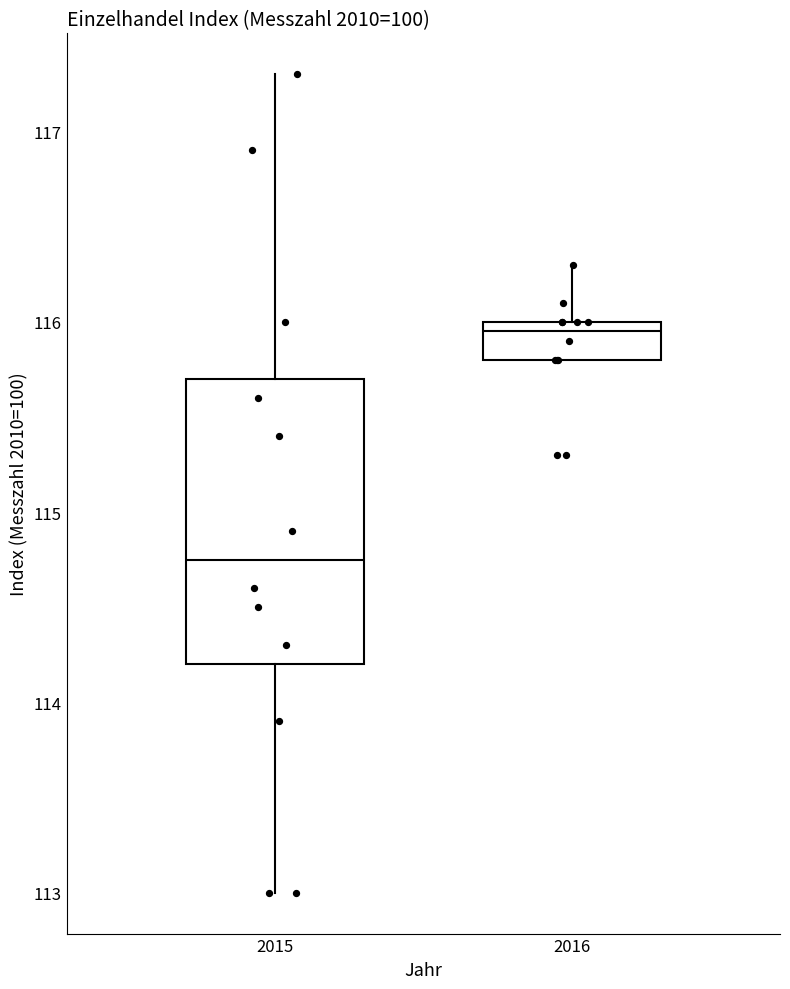

Where is the upper edge of the box at x = 2016 on the y-axis? The values are not printed on the chart, so give them approximately, as read against the axis.

116.0